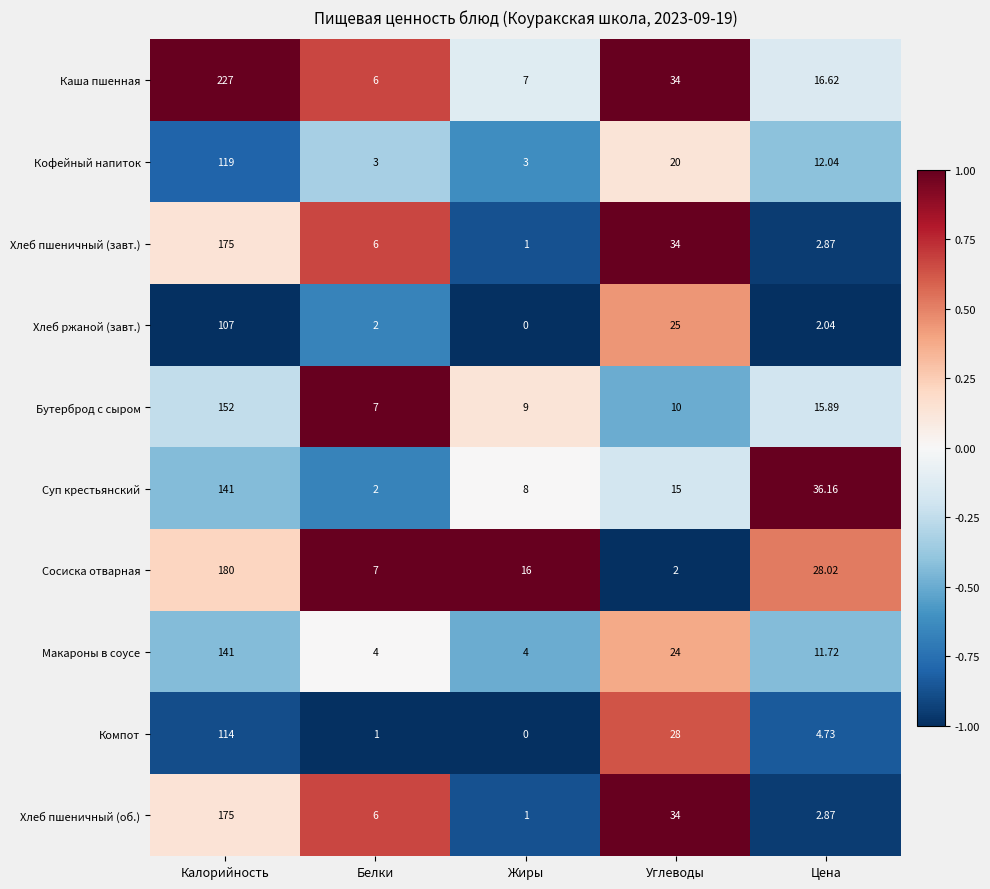

List the labels in order of Хлеб пшеничный (об.) value, smallest first.

Жиры, Цена, Белки, Углеводы, Калорийность